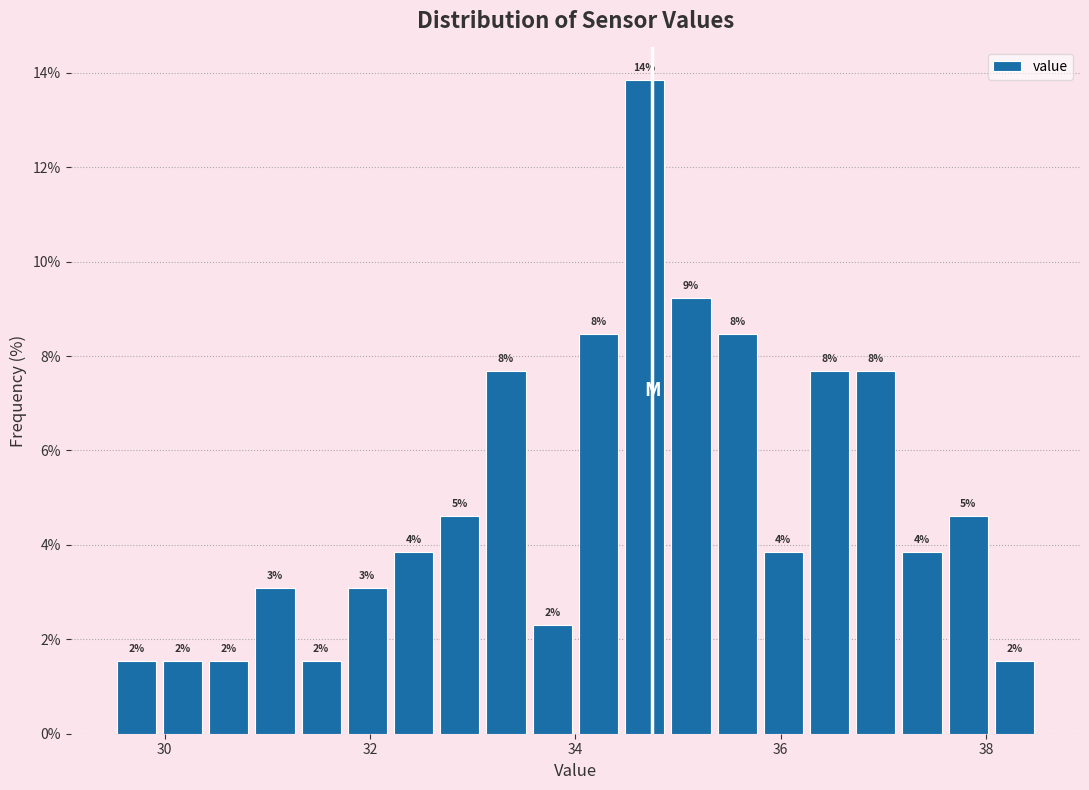

Around what value on the x-axis is the tallest bar? Give the approximate position of its centre, as read against the axis.

34.6